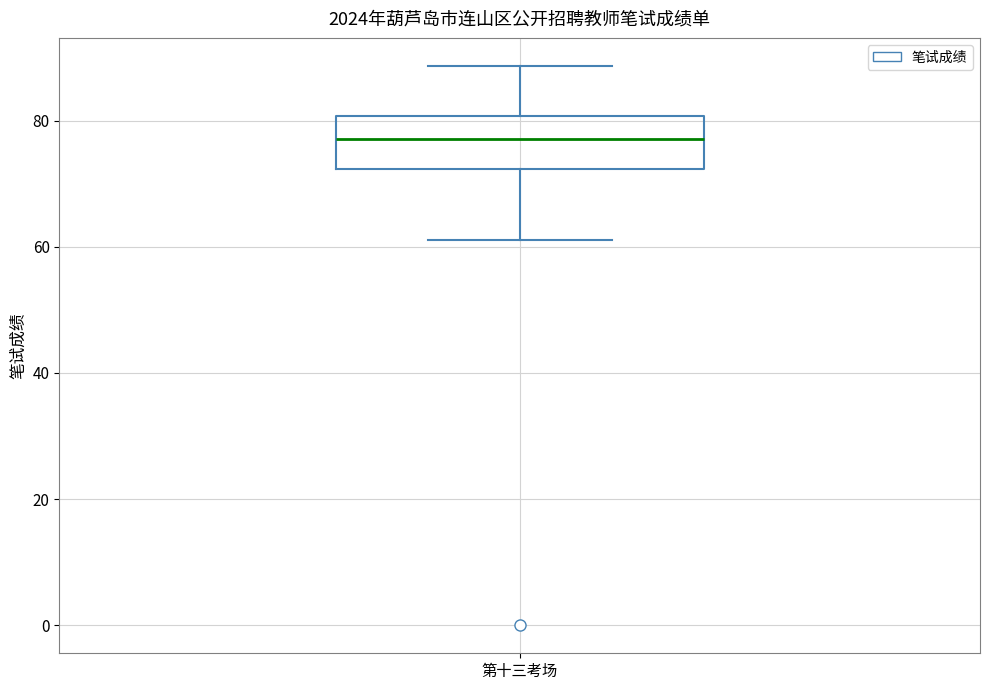

Read this box plot against the y-axis: the position of the median line, the range covered by the box, and the ends of both whiskers. The values are not printed on the chart, so give them approximately, as read against the axis.

median 78, box 72 to 80, whiskers 62 to 88